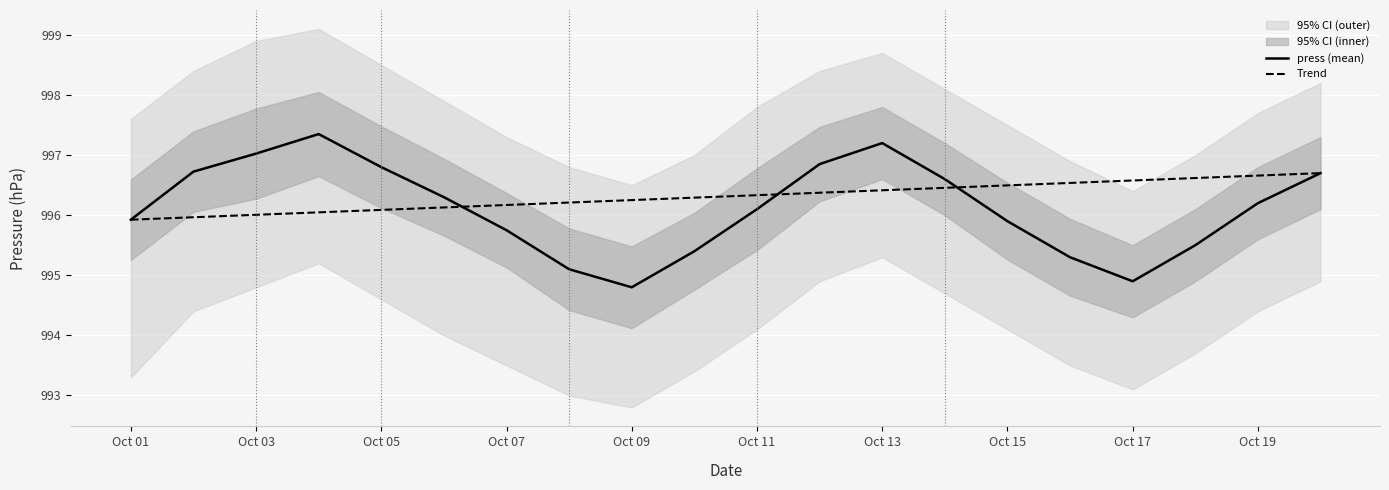

What is the lowest value of the Trend series?

995.9